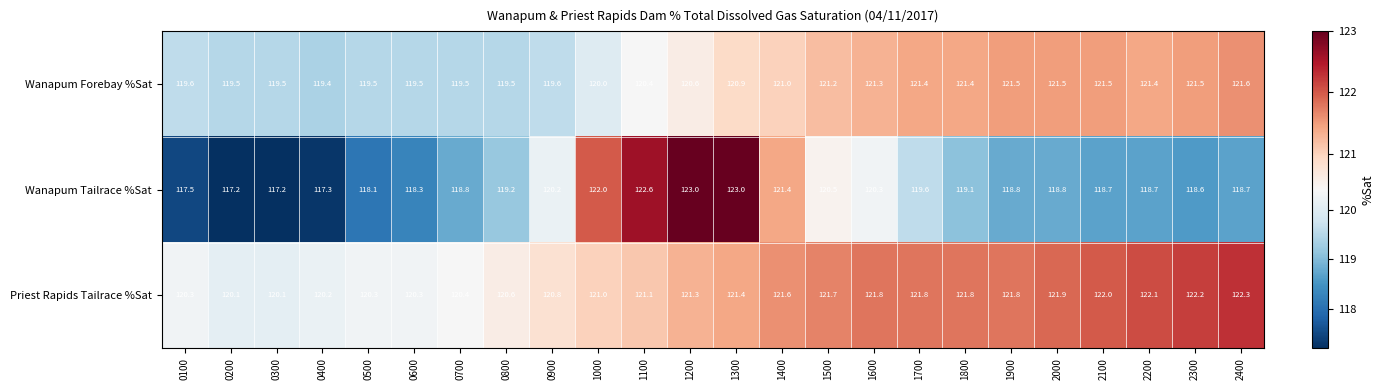

At which label is Priest Rapids Tailrace %Sat closest to 121?

1000